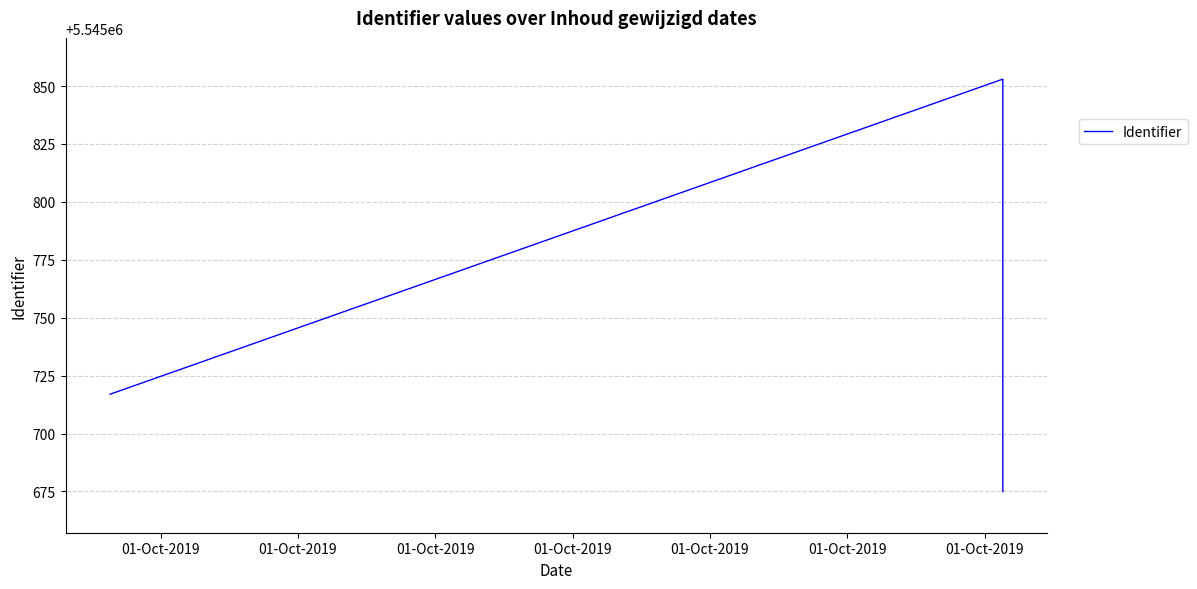

Rank the categories by value from lowest to highest.

01-Oct-2019, 01-Oct-2019, 01-Oct-2019